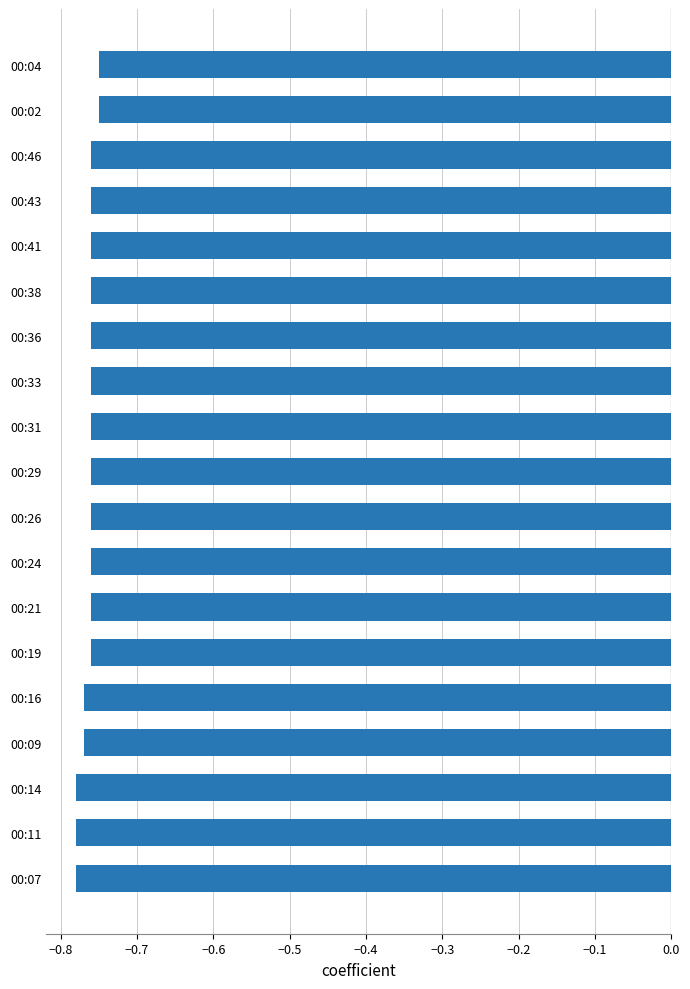

Is it true that the value at 00:41 is -1.2?

False